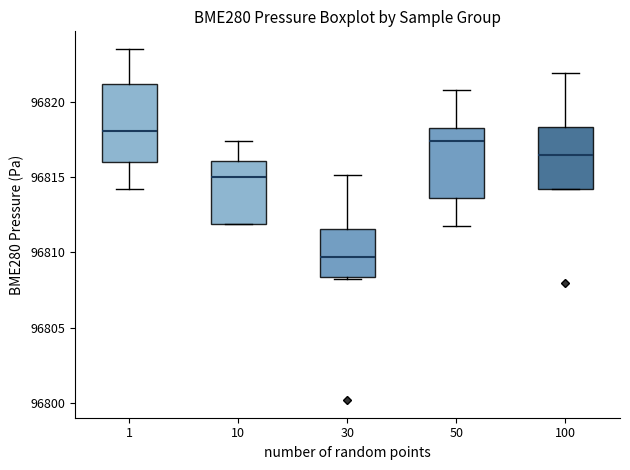

Where is the lower edge of the box at x = 1 on the y-axis? The values are not printed on the chart, so give them approximately, as read against the axis.

96816.0